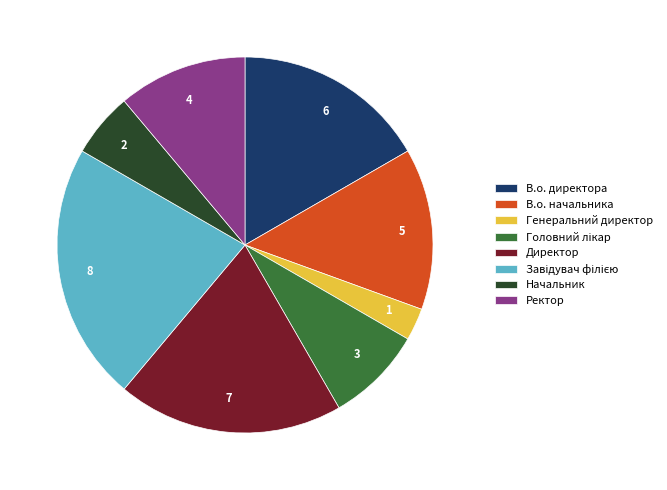

Is it true that Директор is 19% of the pie?

True